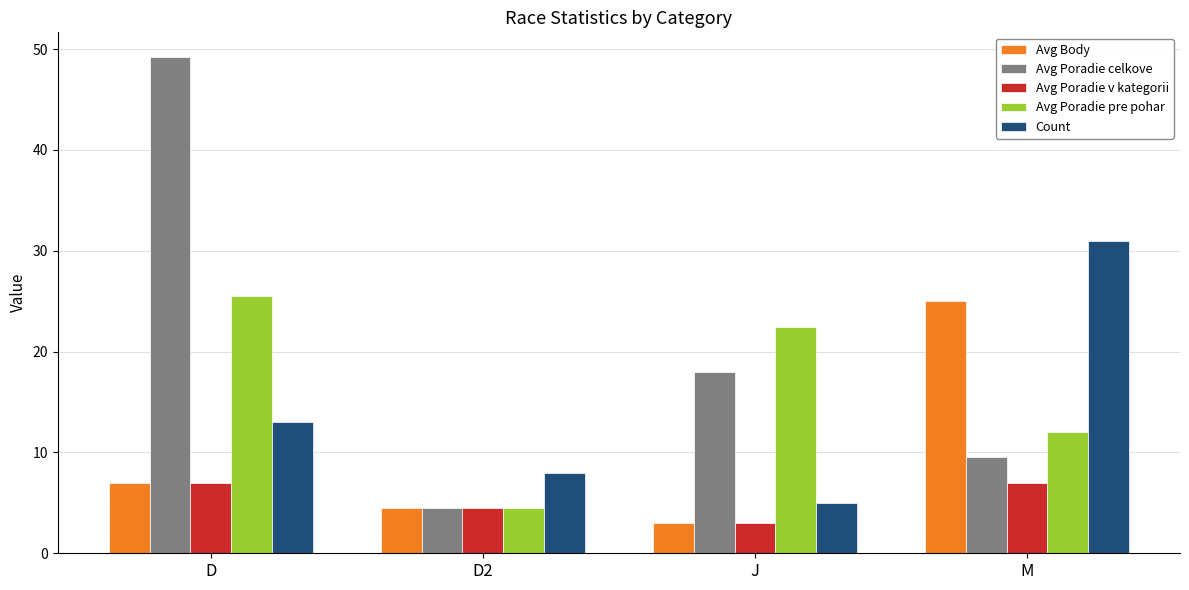

Does the chart contain any negative values?

No